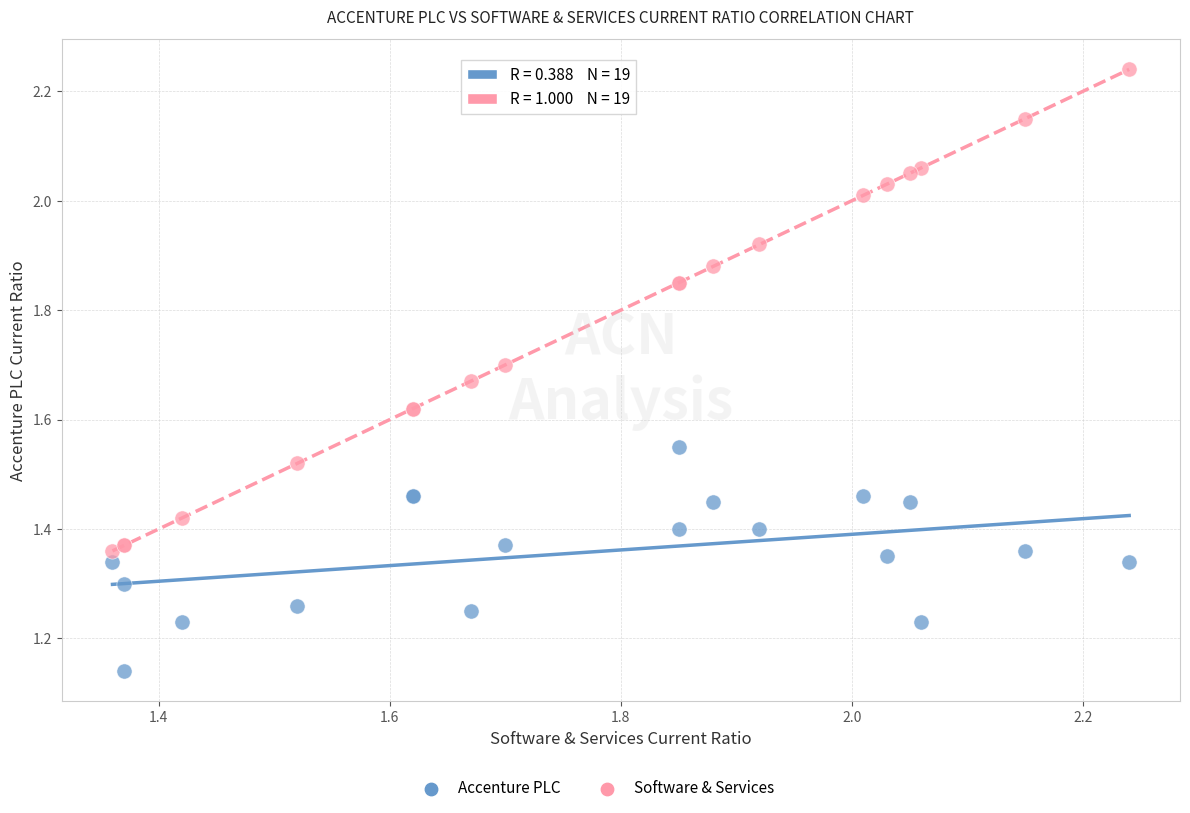

What is the X range (max minus min) for the scatter plot?

0.9